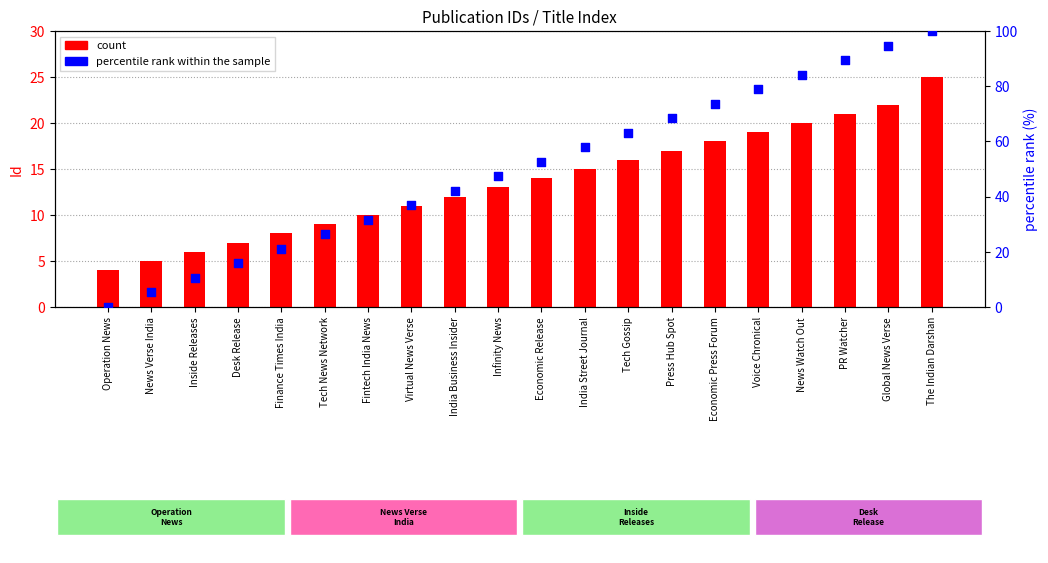

At how many categories does at least one series exceed 67?

7